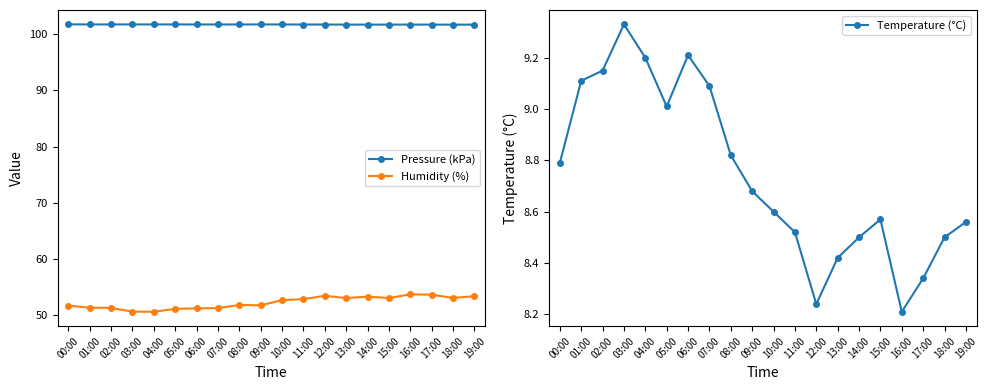

Reading right to left, what are all the values shown in this chart?

Pressure (kPa): 19:00=101.7	18:00=101.7	17:00=101.7	16:00=101.7	15:00=101.7	14:00=101.7	13:00=101.7	12:00=101.7	11:00=101.7	10:00=101.7	09:00=101.7	08:00=101.7	07:00=101.7	06:00=101.7	05:00=101.7	04:00=101.7	03:00=101.7	02:00=101.7	01:00=101.7	00:00=101.7
Humidity (%): 19:00=53.4	18:00=53.1	17:00=53.7	16:00=53.8	15:00=53.1	14:00=53.4	13:00=53.1	12:00=53.5	11:00=52.9	10:00=52.7	09:00=51.8	08:00=51.9	07:00=51.3	06:00=51.3	05:00=51.2	04:00=50.7	03:00=50.7	02:00=51.4	01:00=51.4	00:00=51.8
Temperature (°C): 19:00=8.6	18:00=8.5	17:00=8.3	16:00=8.2	15:00=8.6	14:00=8.5	13:00=8.4	12:00=8.2	11:00=8.5	10:00=8.6	09:00=8.7	08:00=8.8	07:00=9.1	06:00=9.2	05:00=9.0	04:00=9.2	03:00=9.3	02:00=9.2	01:00=9.1	00:00=8.8